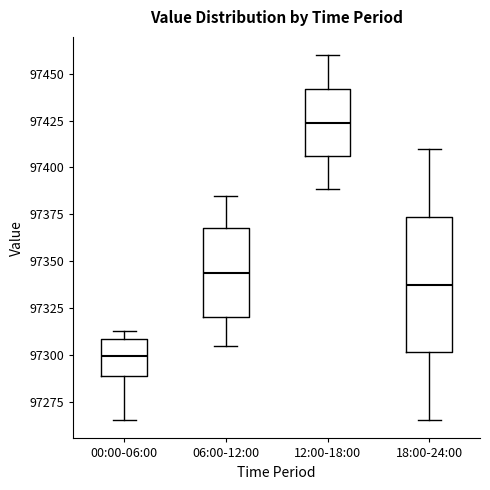

Reading left to right, transcribe this box plot: for each box, give where its median line is, the range the box spans, and where its two whiskers end, as read against the y-axis. The values are not printed on the chart, so give them approximately, as read against the axis.

00:00-06:00: median 97300, box 97290 to 97310, whiskers 97265 to 97315
06:00-12:00: median 97345, box 97320 to 97370, whiskers 97305 to 97385
12:00-18:00: median 97425, box 97405 to 97440, whiskers 97390 to 97460
18:00-24:00: median 97340, box 97300 to 97375, whiskers 97265 to 97410